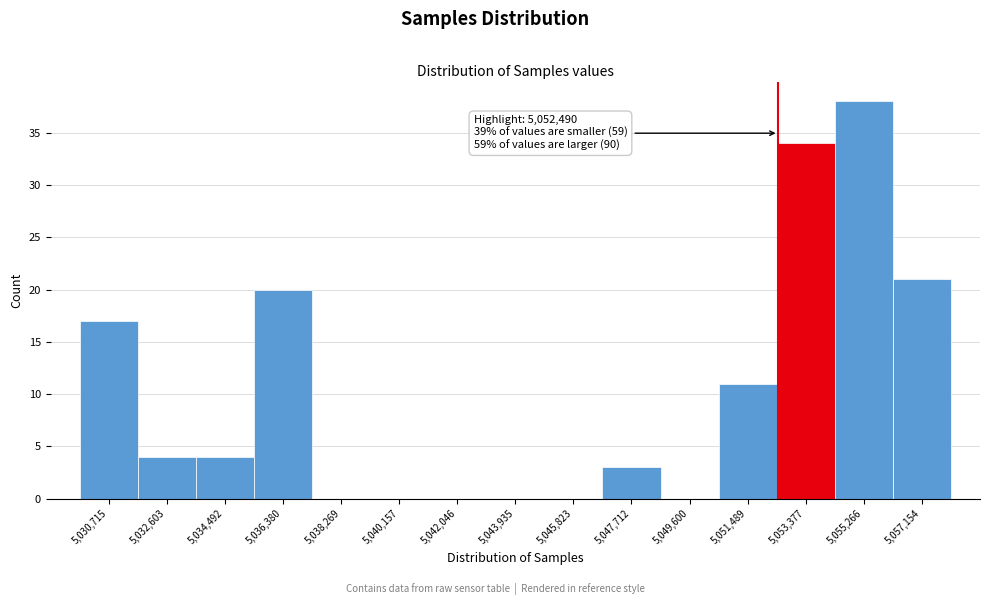

Over which range of the x-axis is the bar tallest?

5054400 to 5056200